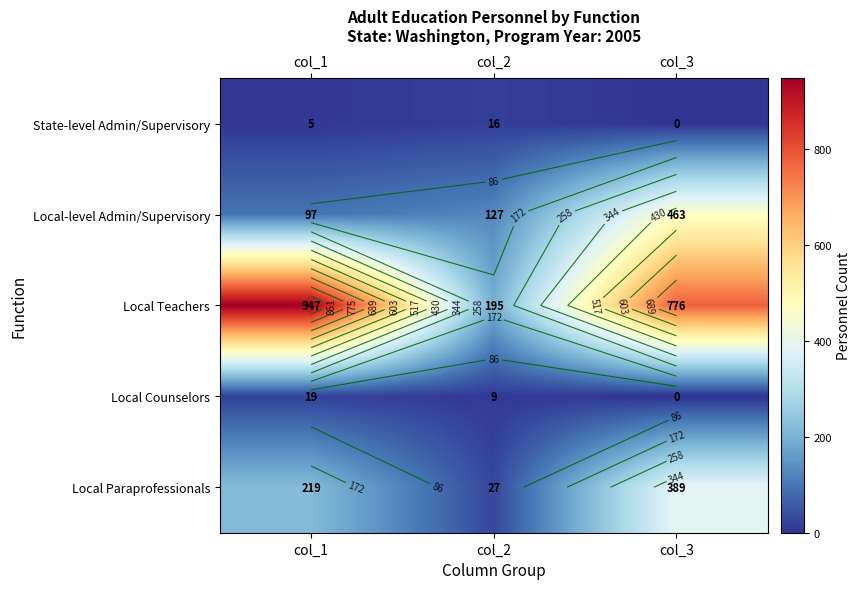

What value does the Local-level Admin/Supervisory series have at col_1, to the nearest 10?

100